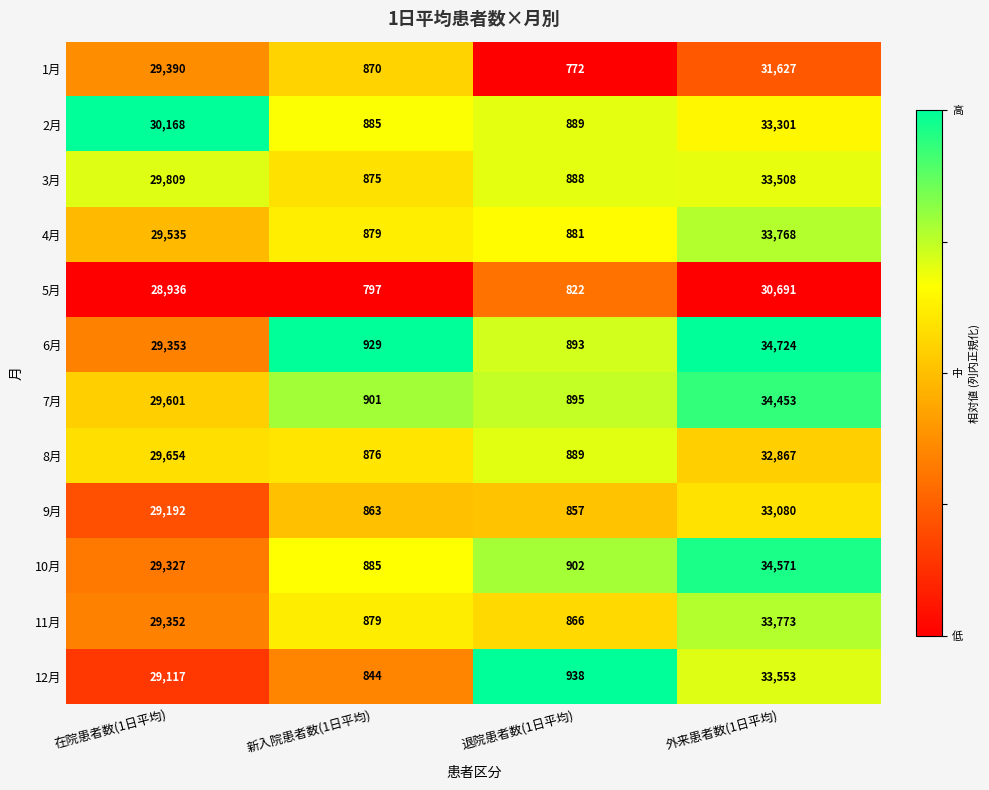

Is the value of 8月 at 外来患者数(1日平均) greater than the value of 3月 at 外来患者数(1日平均)?

No